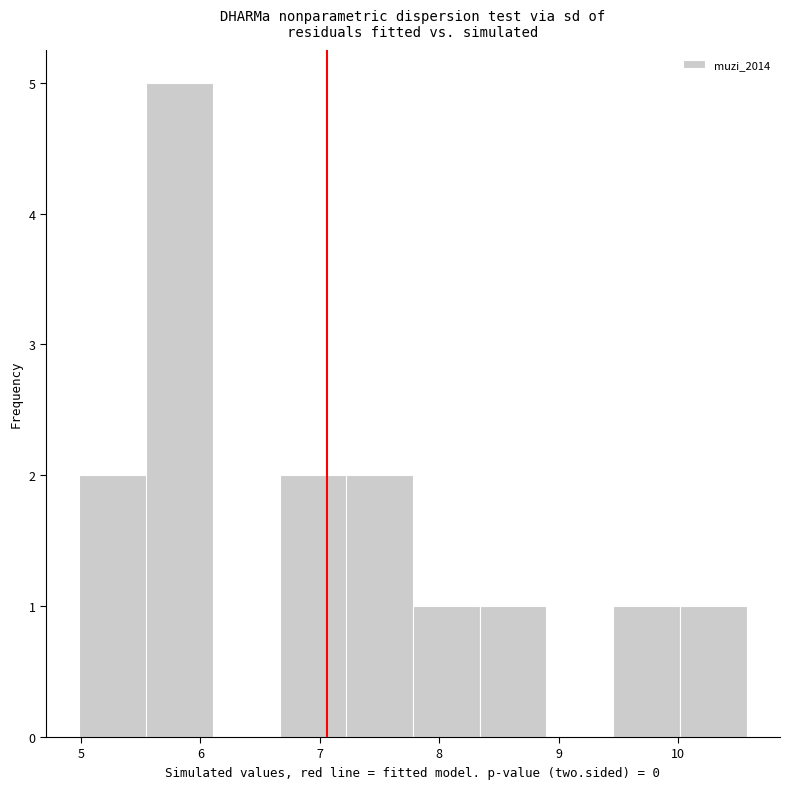

Reading left to right, list every bar in this chart as the range it spans on the x-axis followed by its height. Neither the bar edges nor the heights are printed on the chart, so give them approximately, as read against the axes.

5.0 to 5.5: 2
5.5 to 6.1: 5
6.1 to 6.7: 0
6.7 to 7.2: 2
7.2 to 7.8: 2
7.8 to 8.3: 1
8.3 to 8.9: 1
8.9 to 9.5: 0
9.5 to 10.0: 1
10.0 to 10.6: 1